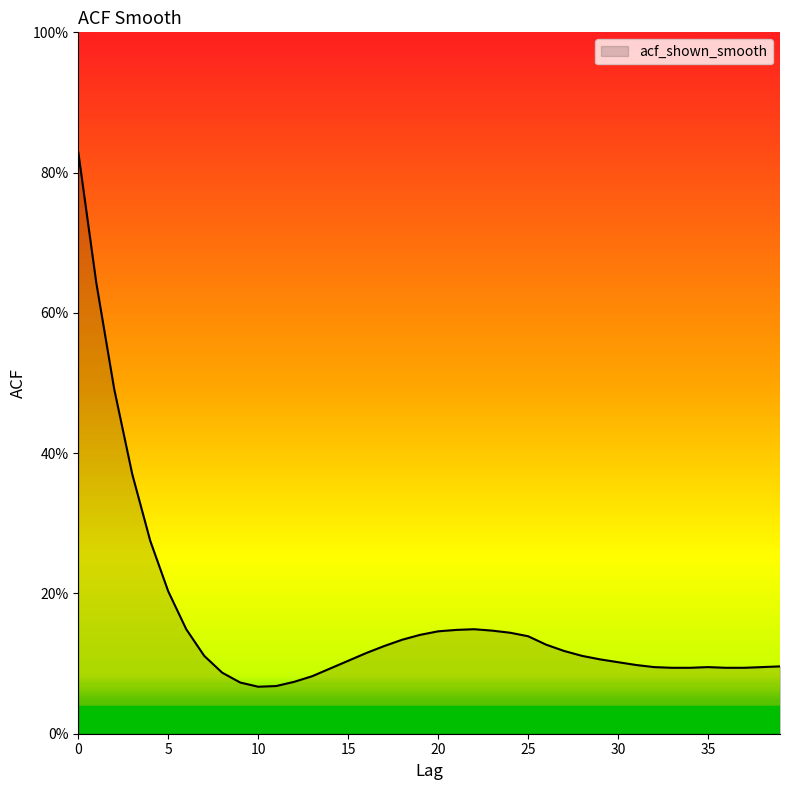

Where is the data nearest to the value 0?

10